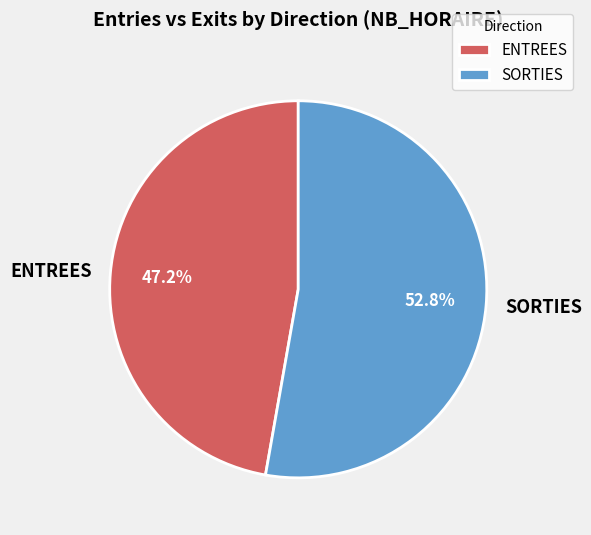

To the nearest percent, what is the difference between the largest and smallest slice percentages?

6%